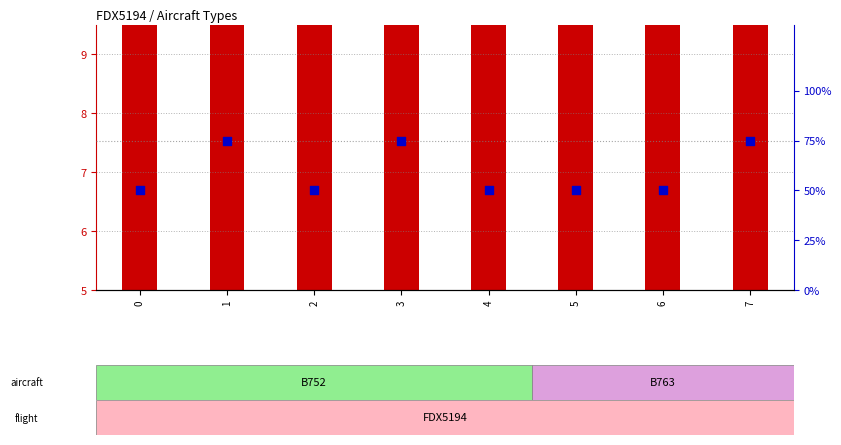

What is the ratio of the value at 4 to the value at 3?

0.7